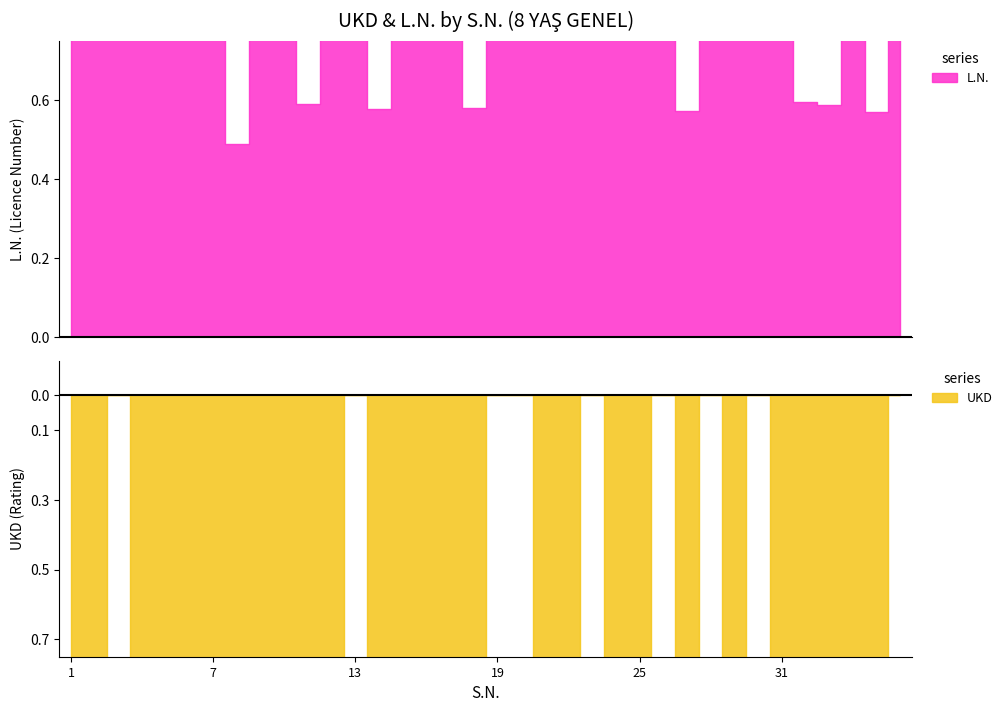

At which category is the sum across all series the highest?

24